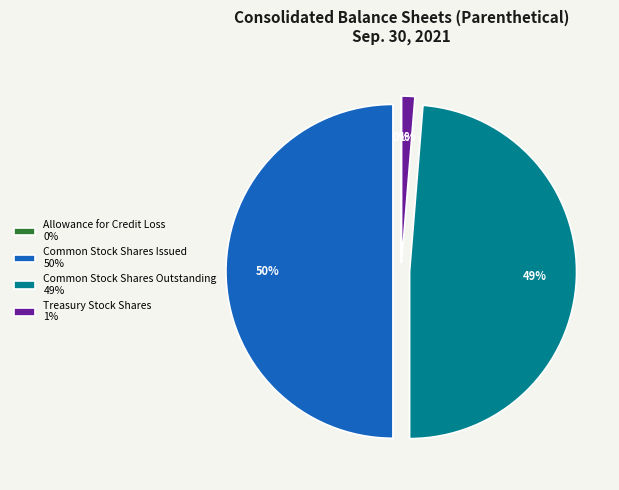

Does Treasury Stock Shares represent more than half of the total?

No